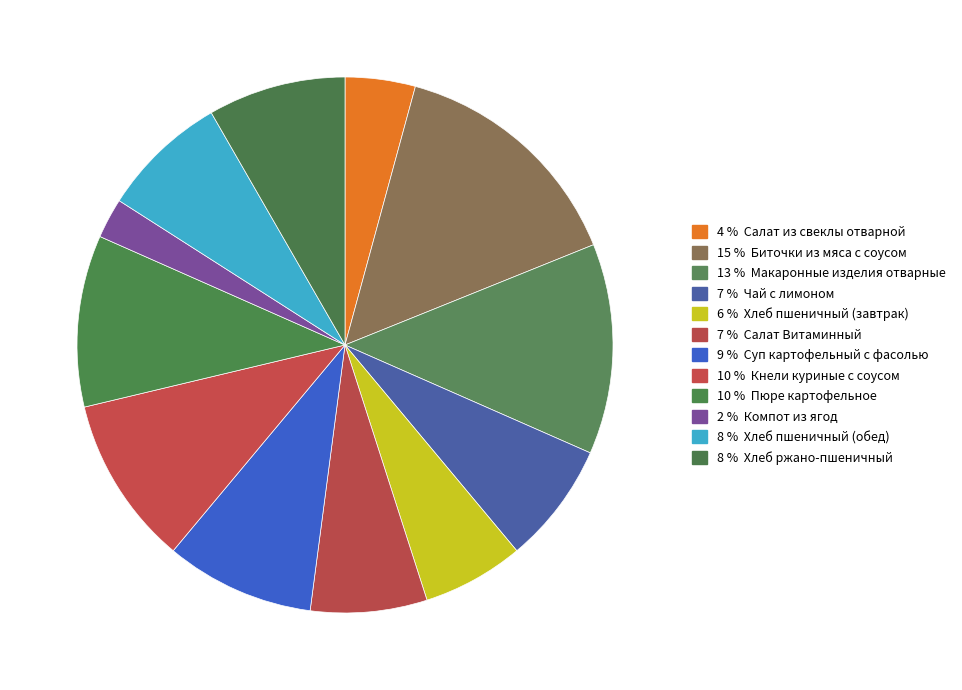

Is there any slice that represents more than half of the pie?

No